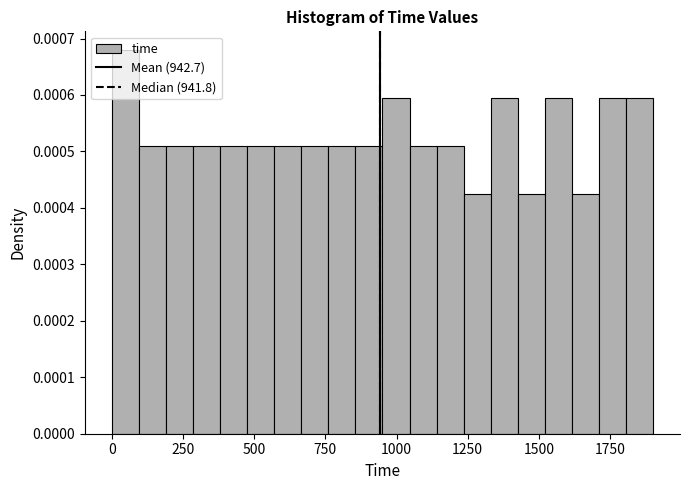

Read against the x-axis, roughly where is the centre of the tallest bar?

50